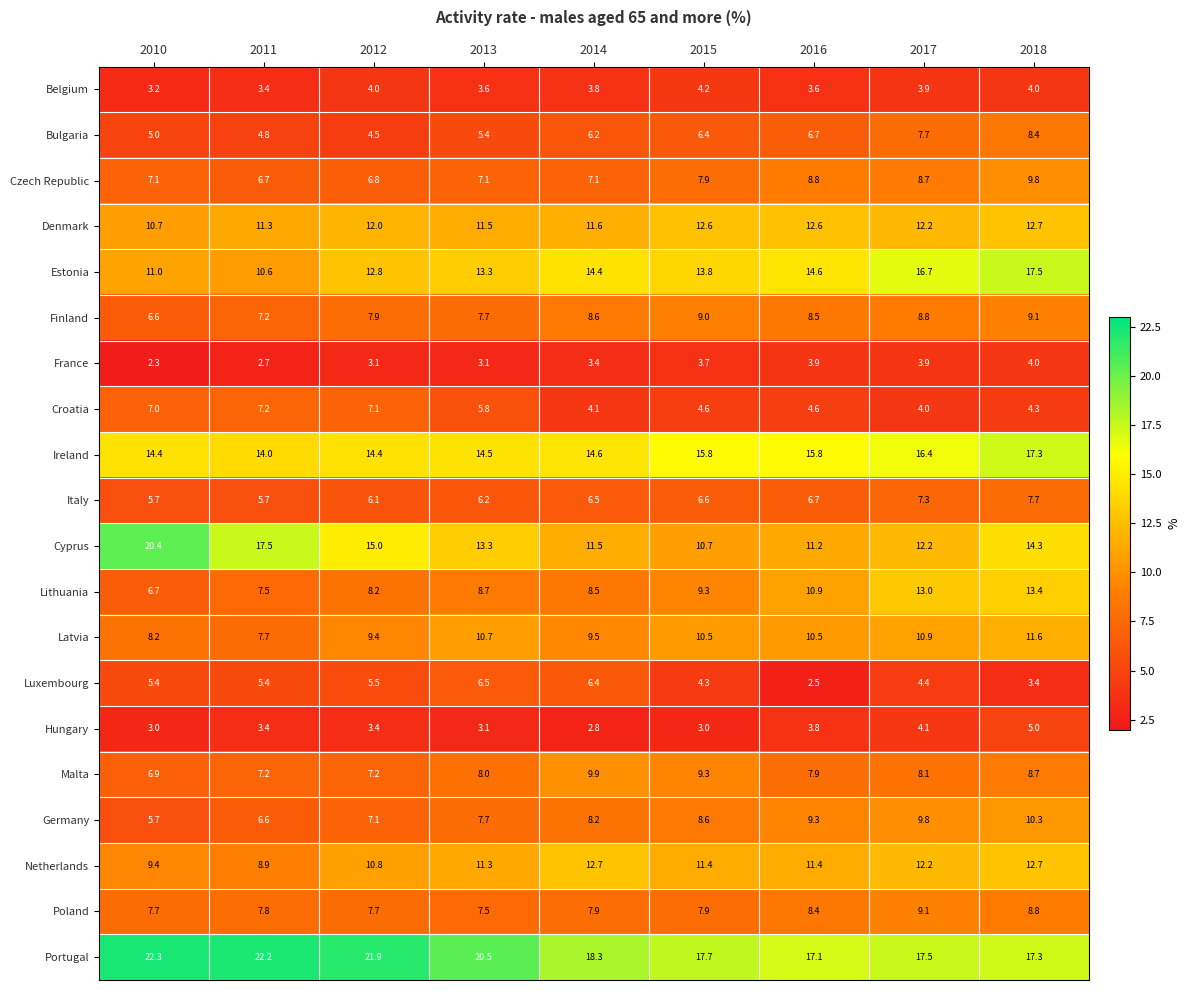

What is the difference between the Germany values at 2017 and 2013?

2.1